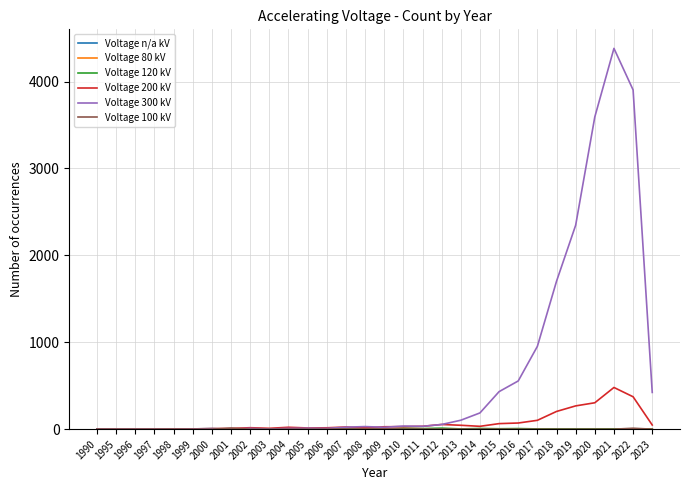

Which label corresponds to the largest value in the chart?

2021